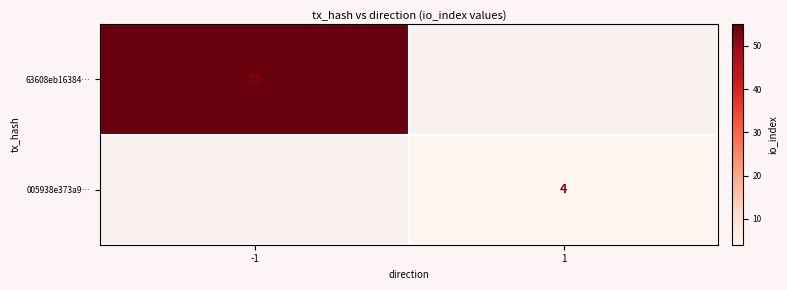

The 63608eb16384… series shows 55 at -1. True or false?

True